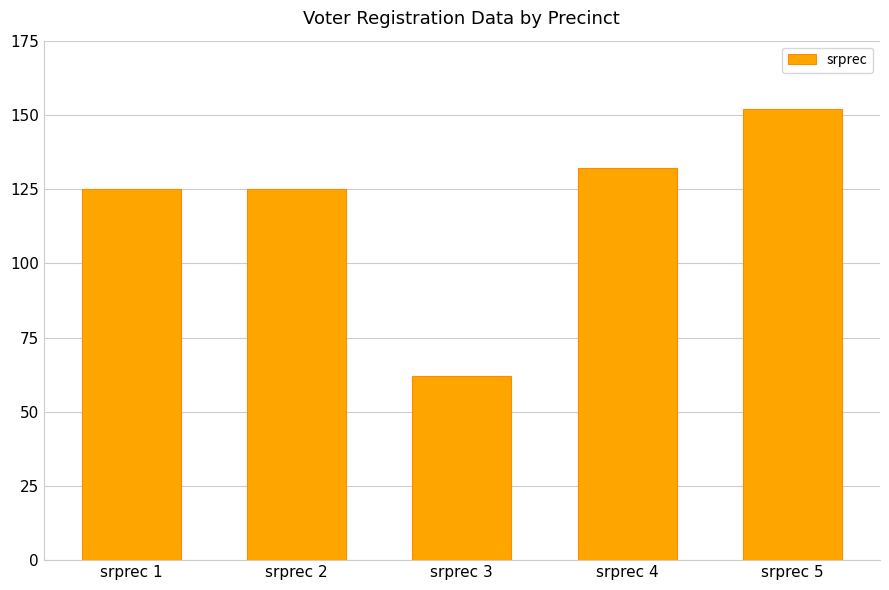

Which category has the lowest value across all series?

srprec 3